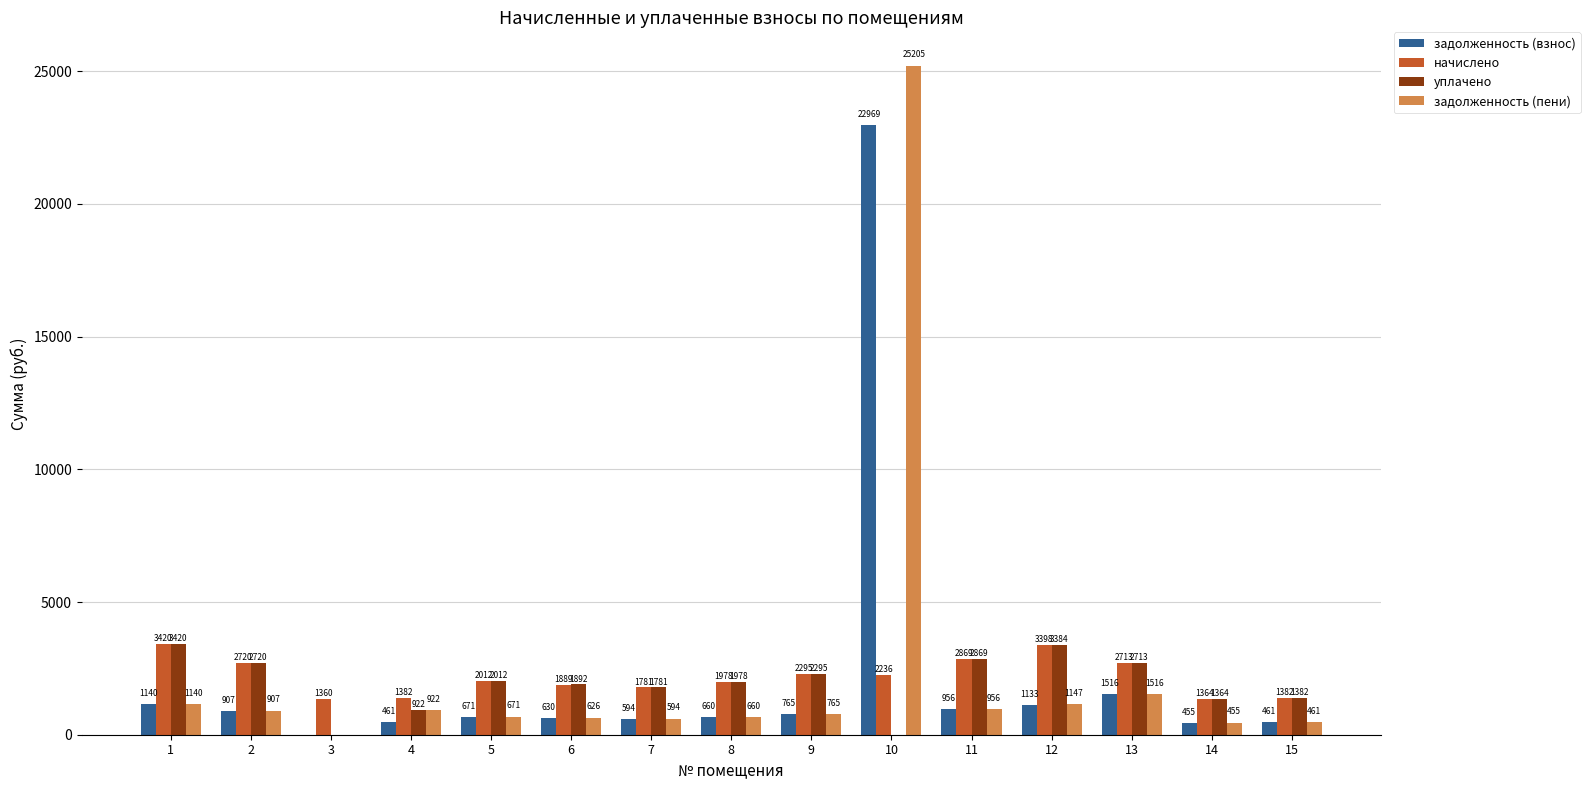

Which series has the largest range (max minus min)?

задолженность (пени)